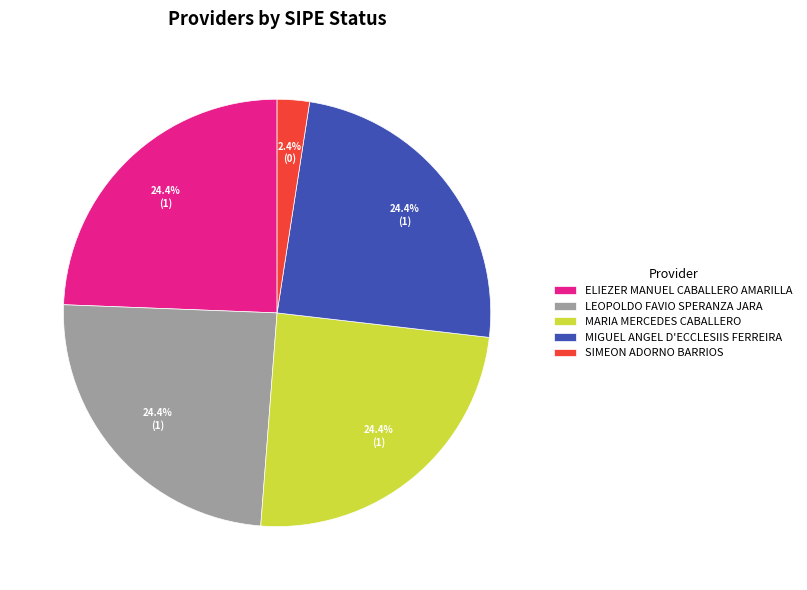

Between SIMEON ADORNO BARRIOS and LEOPOLDO FAVIO SPERANZA JARA, which is larger?

LEOPOLDO FAVIO SPERANZA JARA